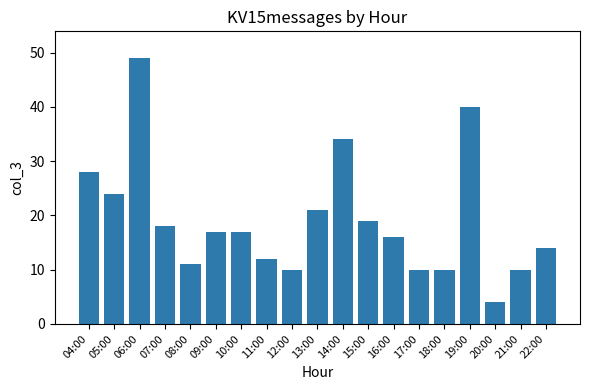

What is the difference between the maximum and second lowest values?

39